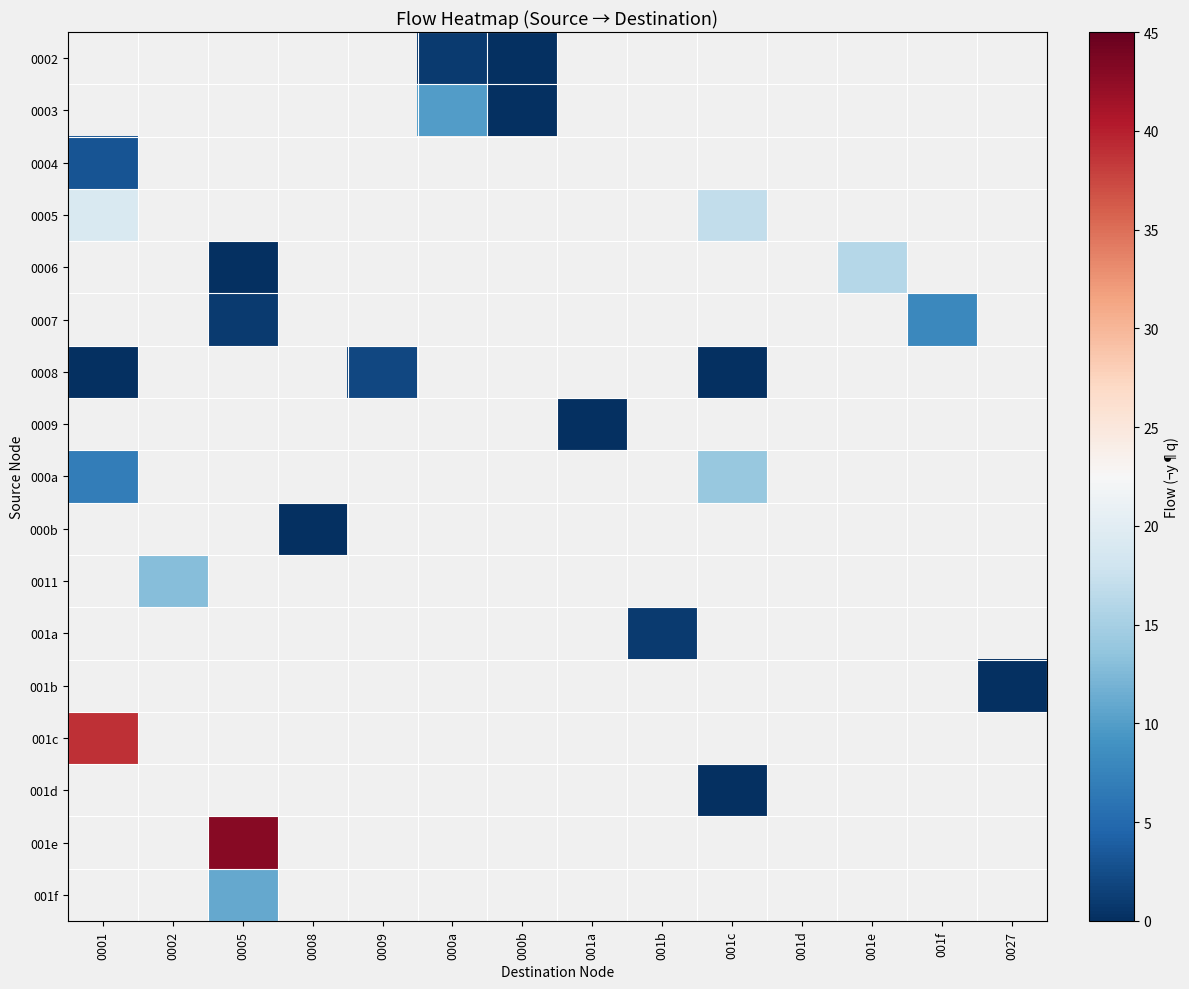

Which has a higher value, 0009 or 001e?

001e